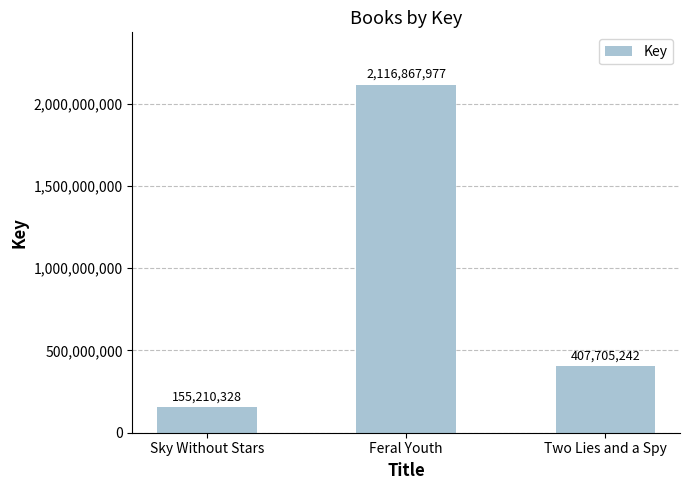

What position from the right is Two Lies and a Spy?

1